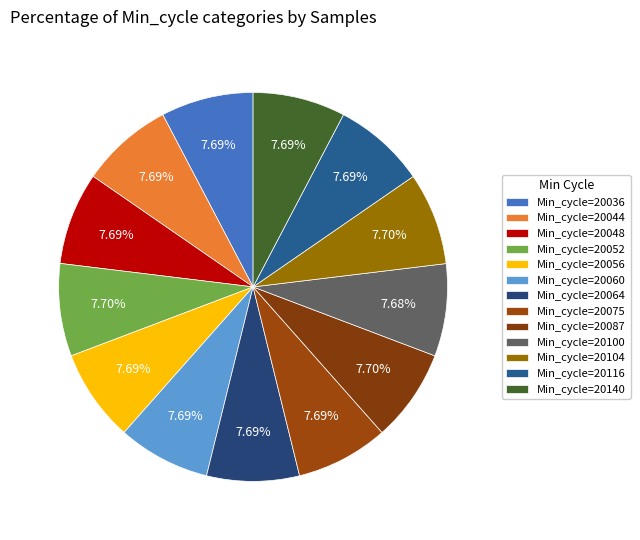

Count the number of slices in the pie.

13